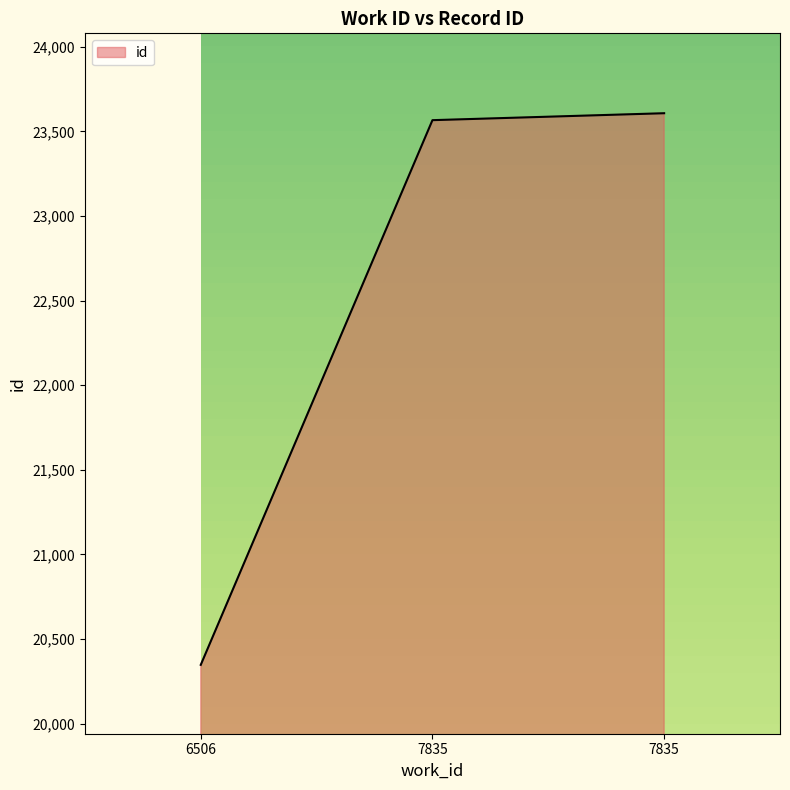

Count the number of data series in this chart.

1